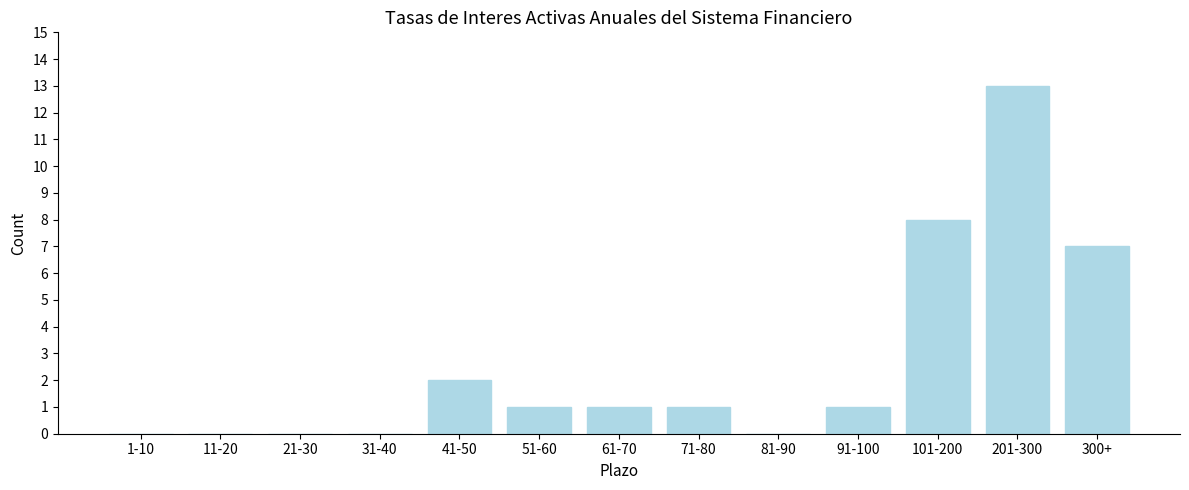

Reading left to right, what are all the values shown in this chart?

1-10=0	11-20=0	21-30=0	31-40=0	41-50=2	51-60=1	61-70=1	71-80=1	81-90=0	91-100=1	101-200=8	201-300=13	300+=7